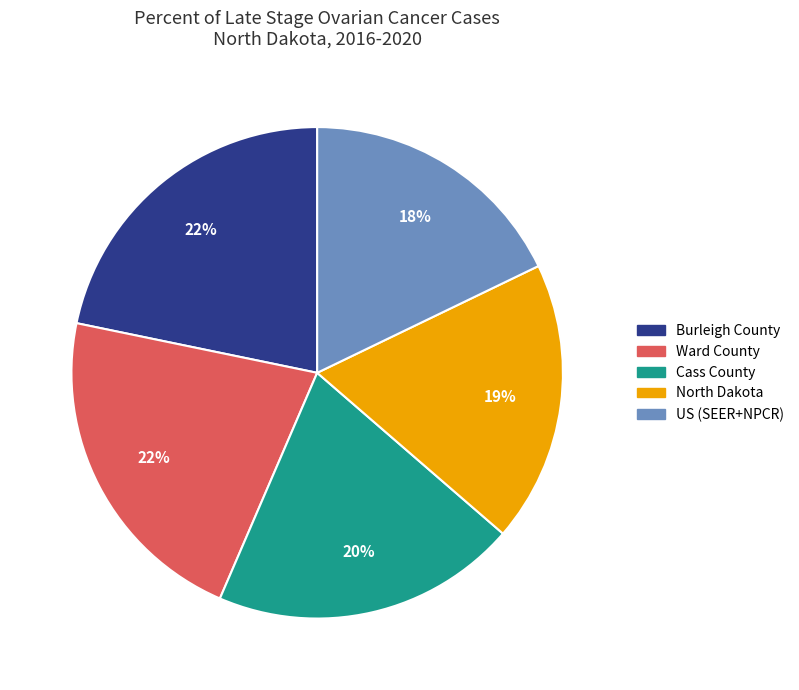

To the nearest percent, what is the difference between the US (SEER+NPCR) and Burleigh County slice percentages?

4%